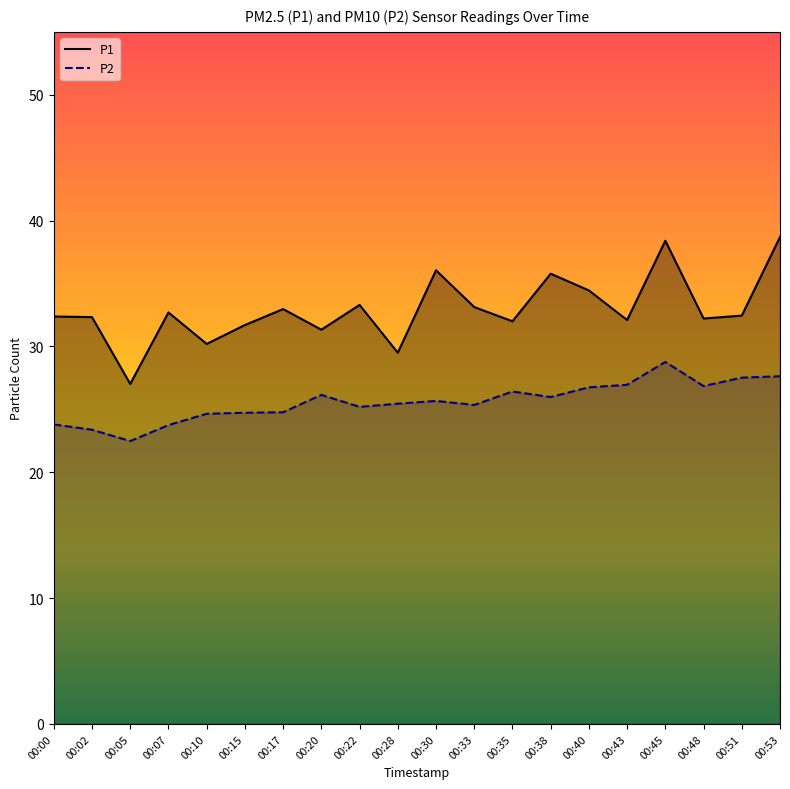

Reading left to right, extract all data points from this chart.

P1: 00:00=32.4	00:02=32.3	00:05=27.0	00:07=32.7	00:10=30.2	00:15=31.7	00:17=33.0	00:20=31.3	00:22=33.3	00:28=29.5	00:30=36.0	00:33=33.1	00:35=32.0	00:38=35.8	00:40=34.5	00:43=32.1	00:45=38.4	00:48=32.2	00:51=32.5	00:53=38.7
P2: 00:00=23.8	00:02=23.4	00:05=22.5	00:07=23.8	00:10=24.6	00:15=24.7	00:17=24.8	00:20=26.1	00:22=25.2	00:28=25.4	00:30=25.7	00:33=25.4	00:35=26.4	00:38=26.0	00:40=26.8	00:43=26.9	00:45=28.8	00:48=26.9	00:51=27.5	00:53=27.6